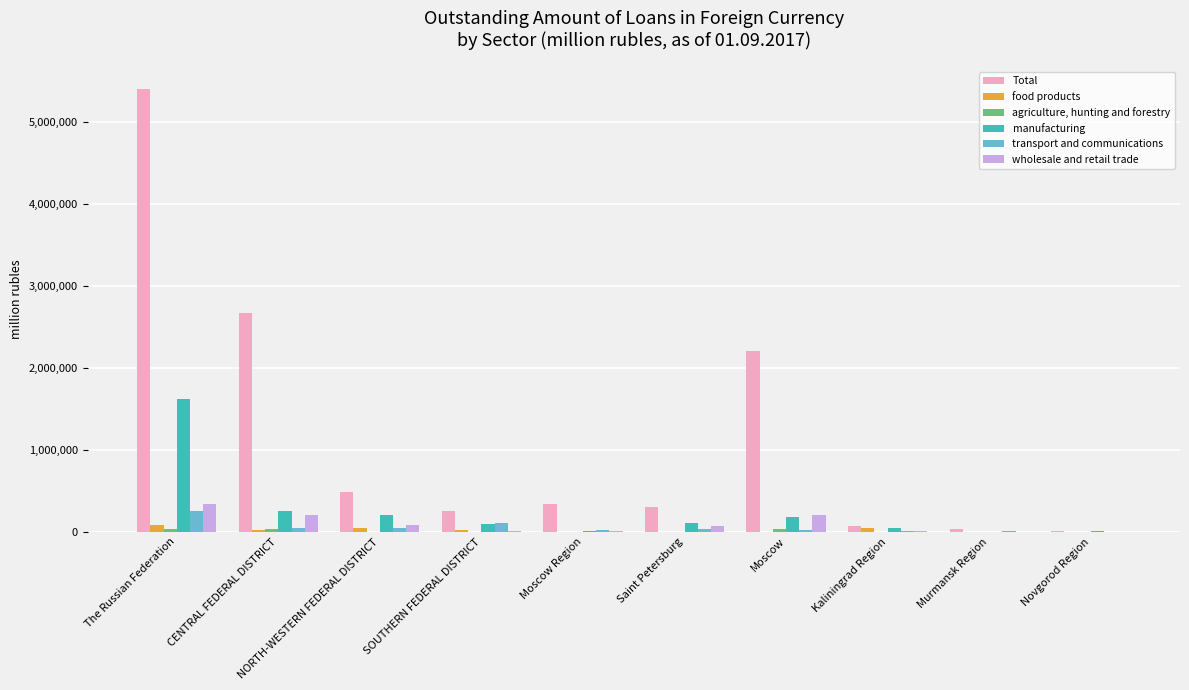

What is the sum of all wholesale and retail trade values?

930511